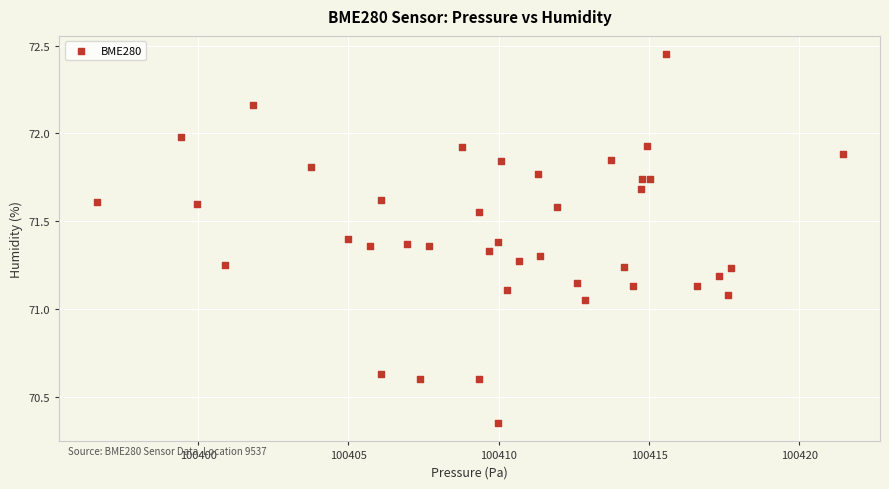

What is the range of X values (max minus min)?

24.8